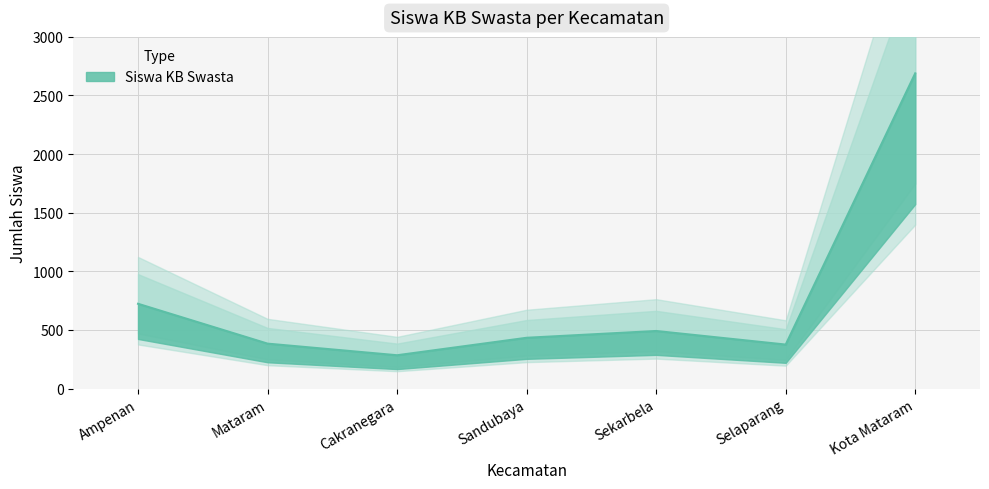

Rank the categories by value from lowest to highest.

Cakranegara, Selaparang, Mataram, Sandubaya, Sekarbela, Ampenan, Kota Mataram